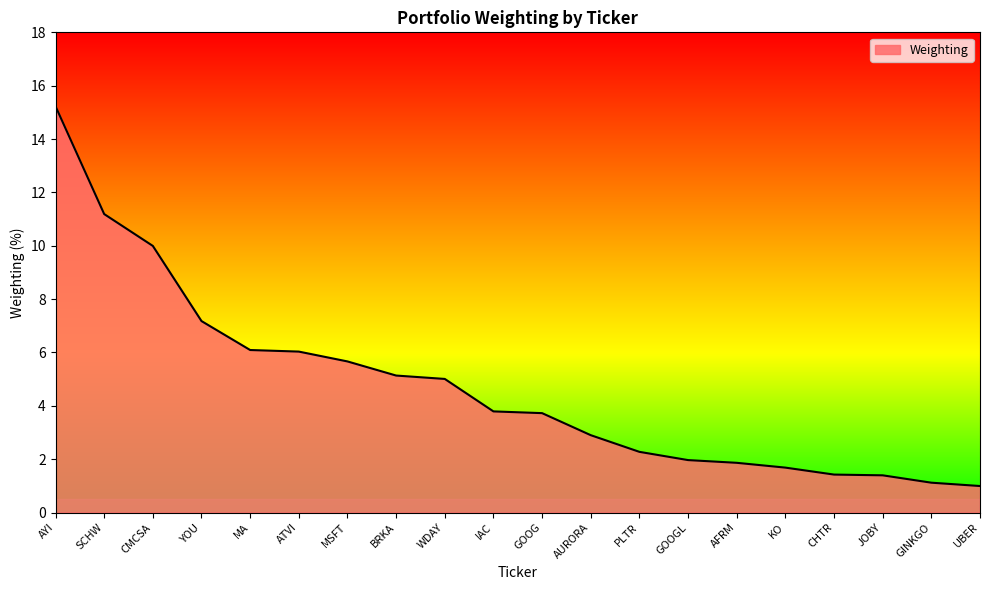

What is the minimum value shown in the chart?

1.0